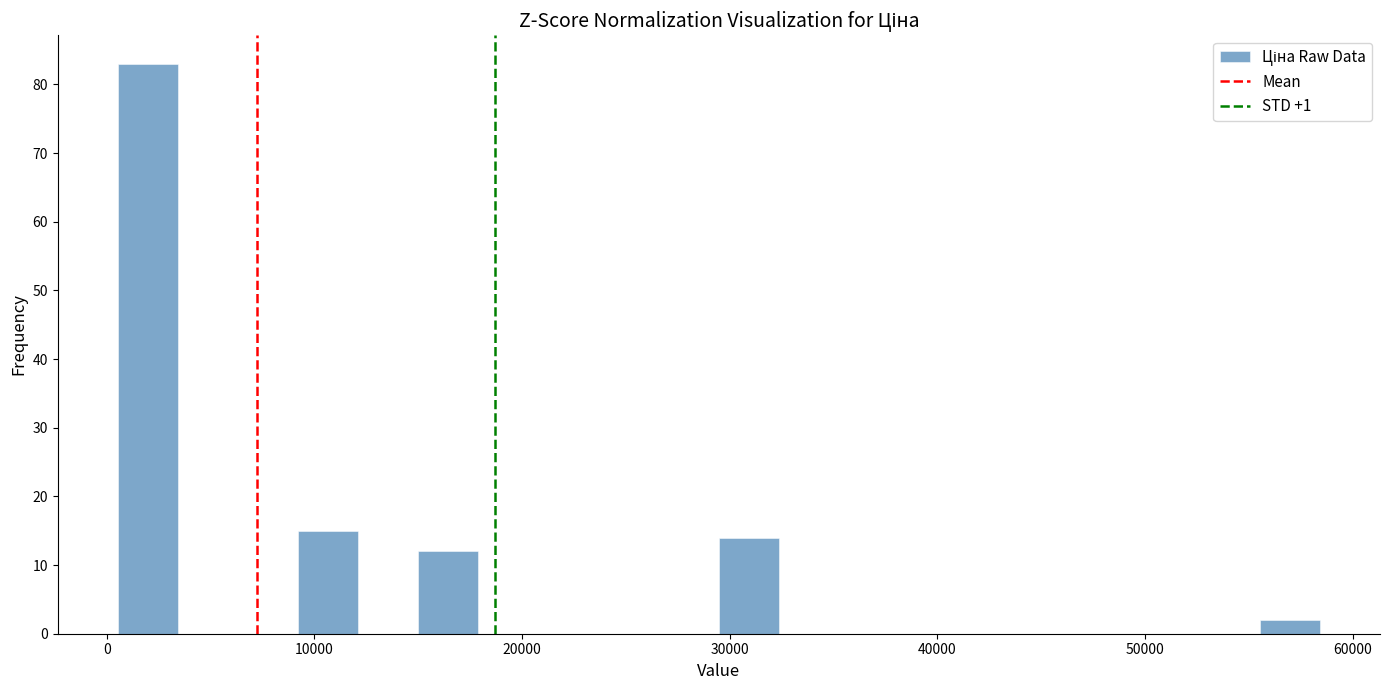

Around what value on the x-axis is the tallest bar? Give the approximate position of its centre, as read against the axis.

2000